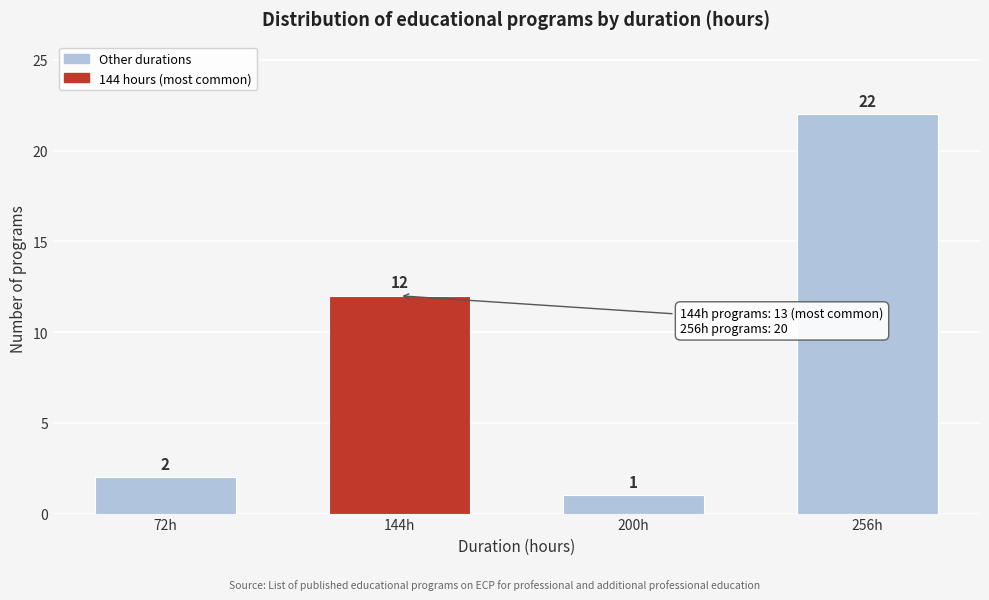

Reading right to left, transcribe all the data shown in this chart.

22	1	12	2